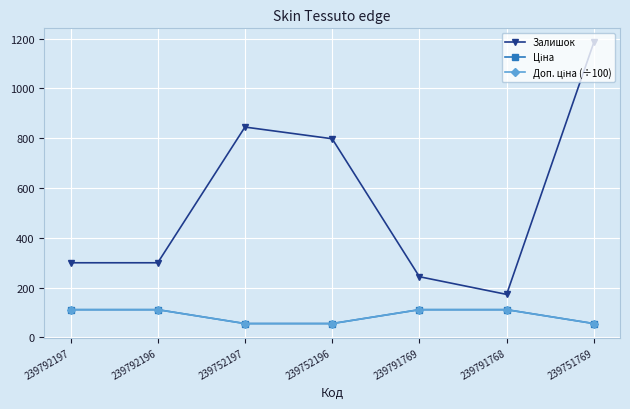

What is the sum of all Доп. ціна (÷100) values?

614.3